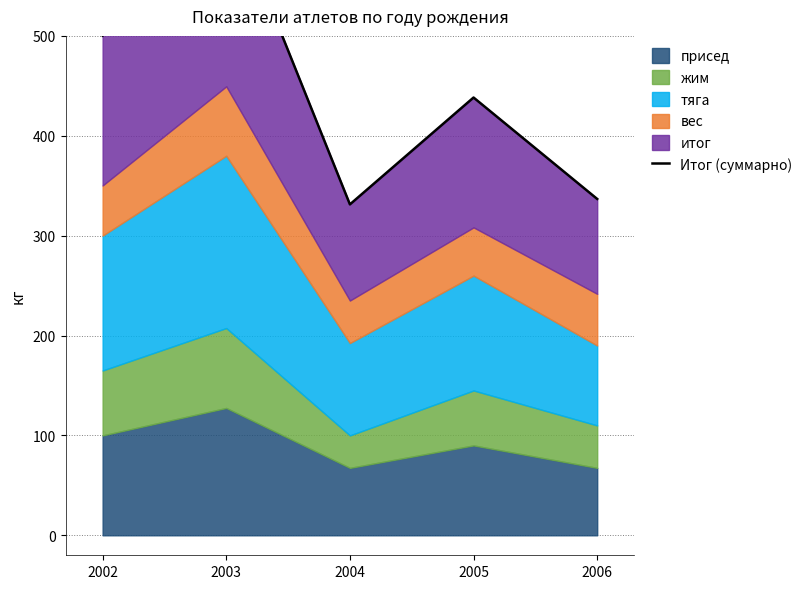

What is the smallest value displayed?

331.3